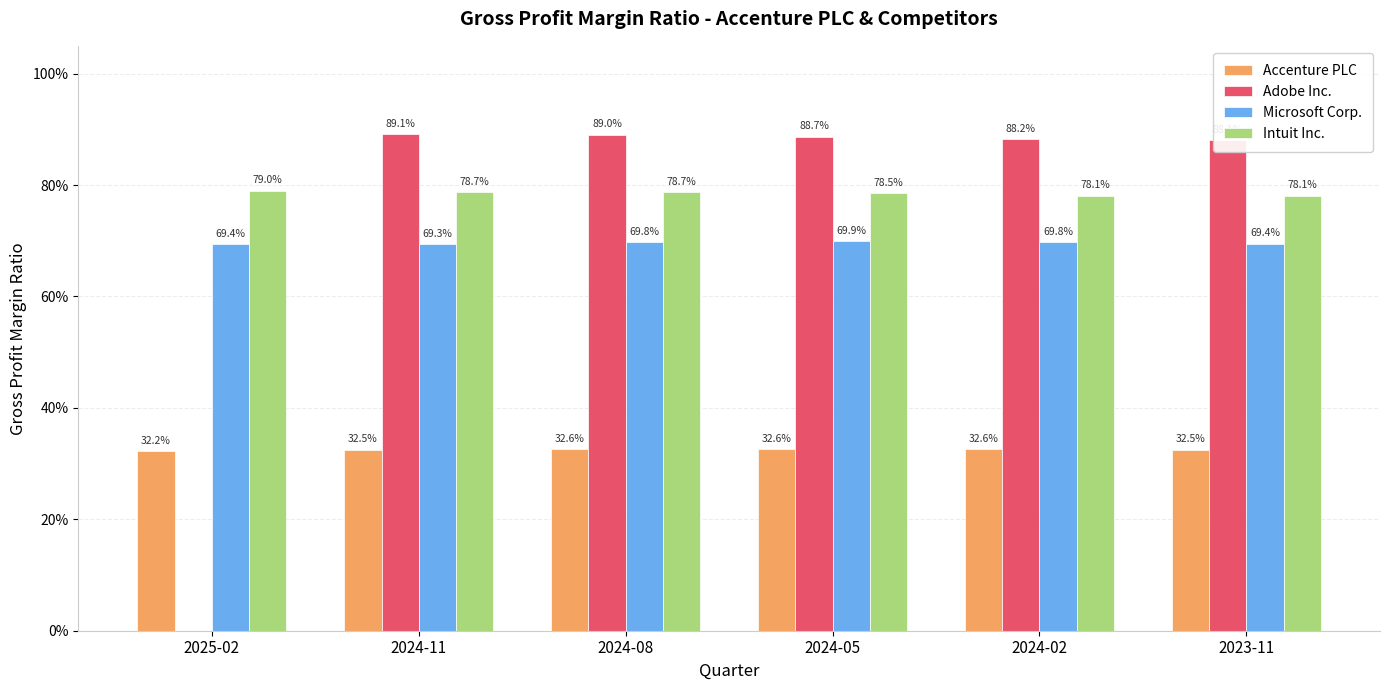

True or false: Adobe Inc. has a value of 0.5 at 2024-05.

False